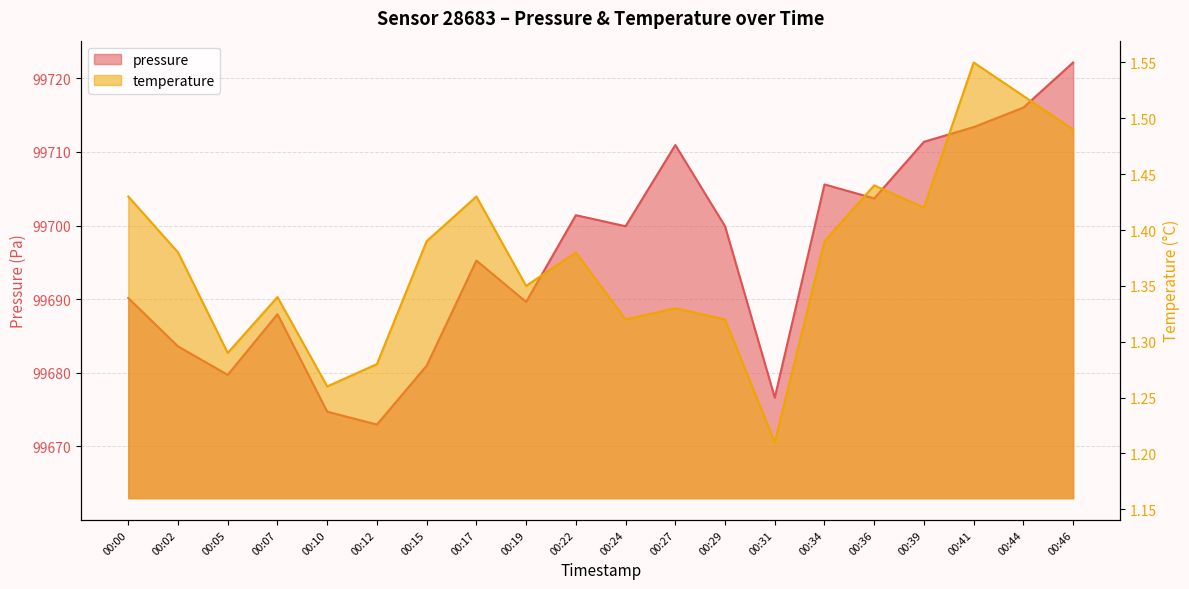

What are all the series names shown in the legend?

pressure, temperature